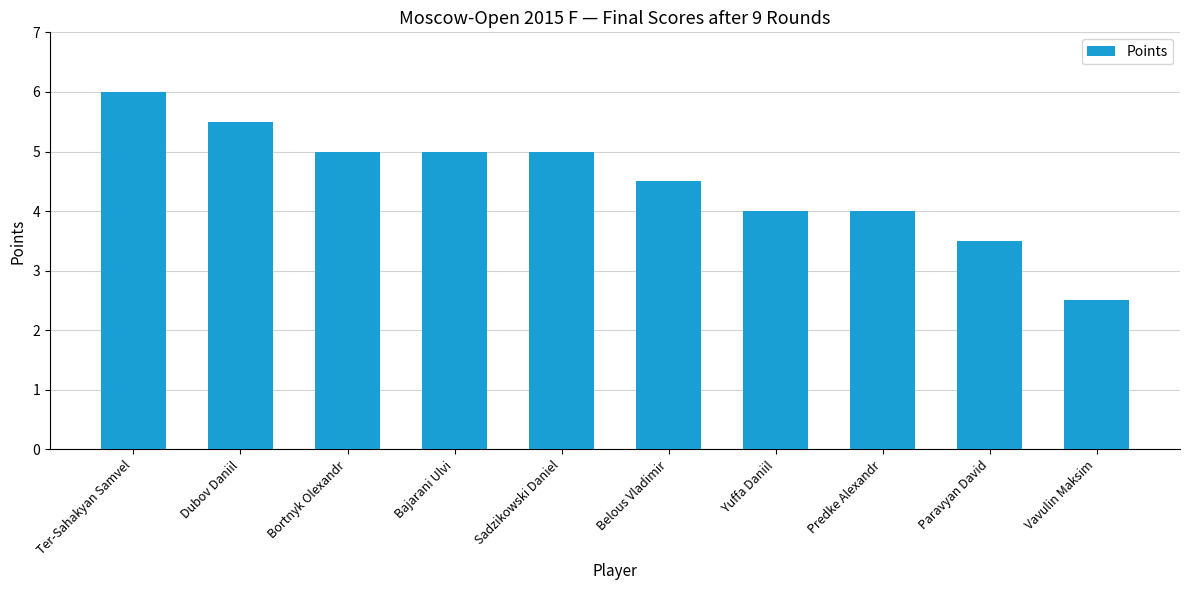

What is the ratio of the value at Paravyan David to the value at Yuffa Daniil?

0.9